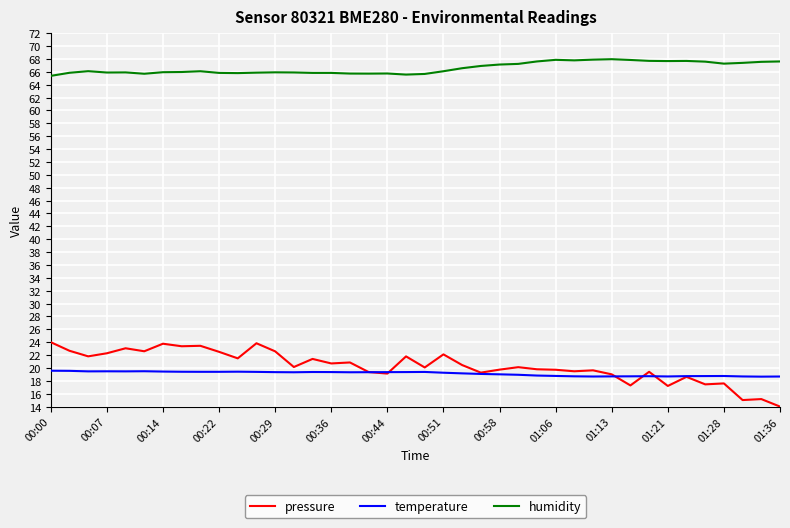

What is the maximum value shown in the chart?

68.0